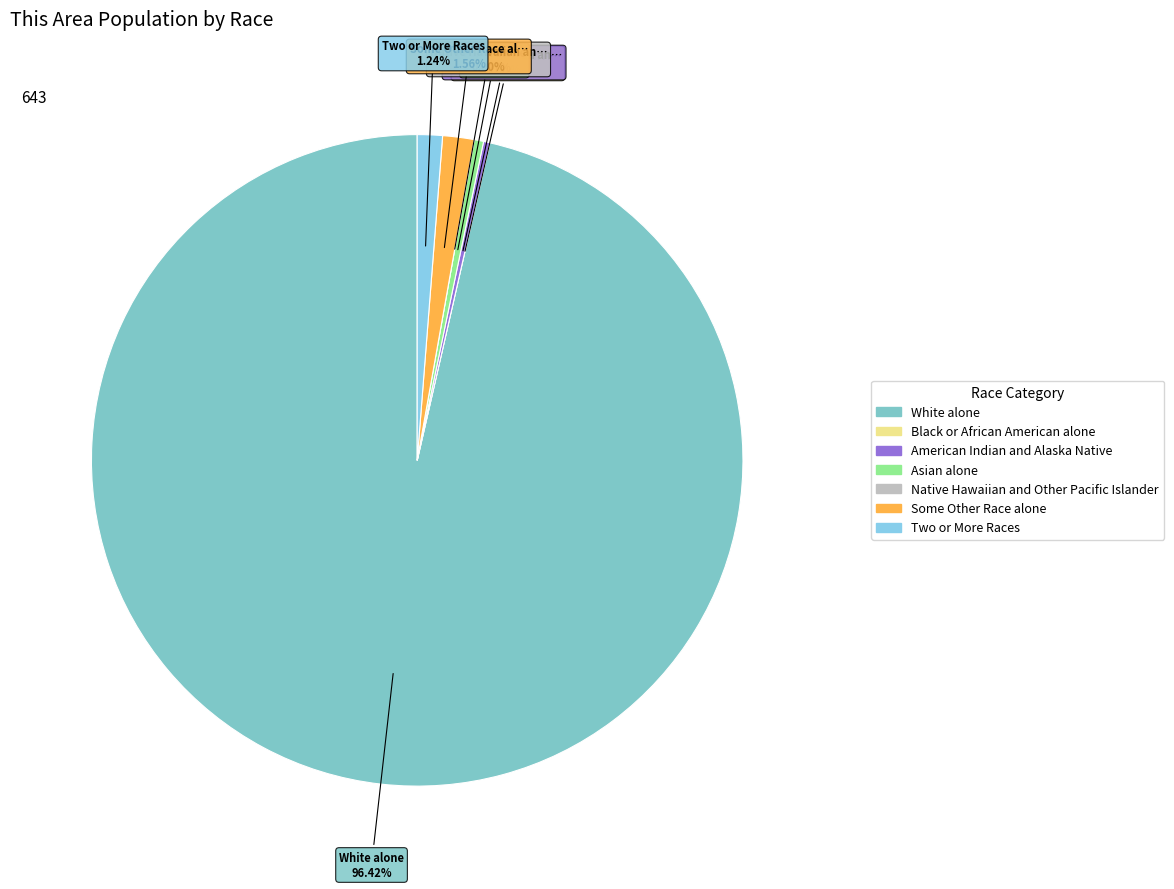

How much of the chart is everything except Native Hawaiian and Other Pacific Islander?

100.0%